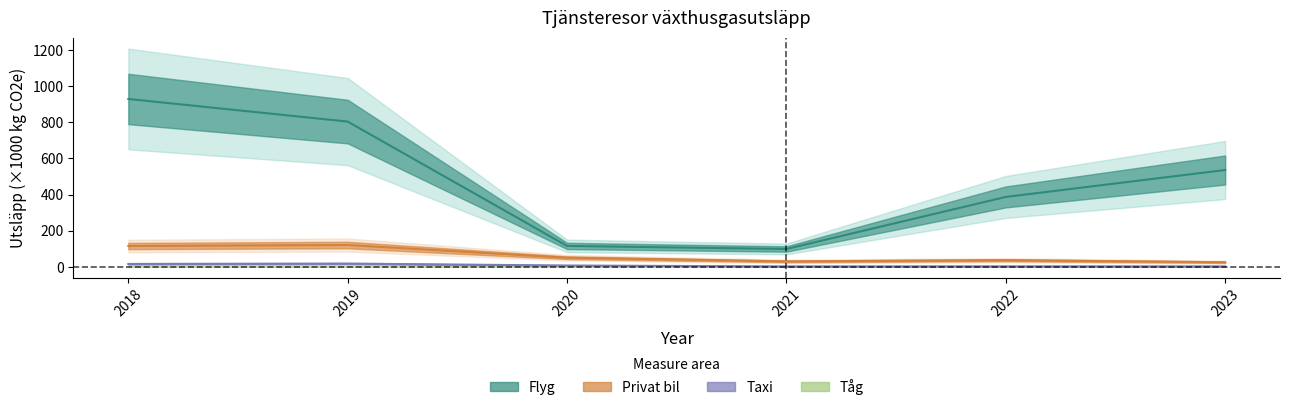

How many data points does each series have?

6